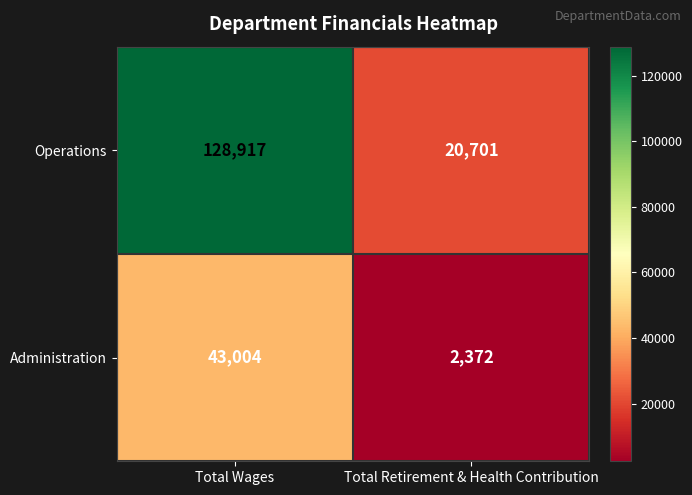

What is the difference between the Administration values at Total Wages and Total Retirement & Health Contribution?

40632